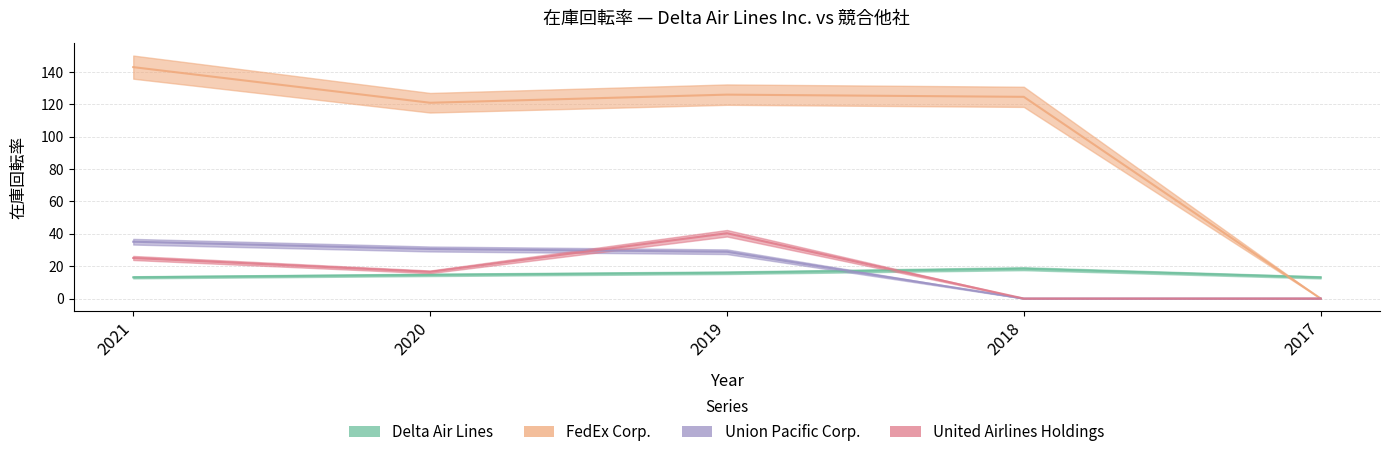

How many values in the Union Pacific Corp. series are below 28?

2